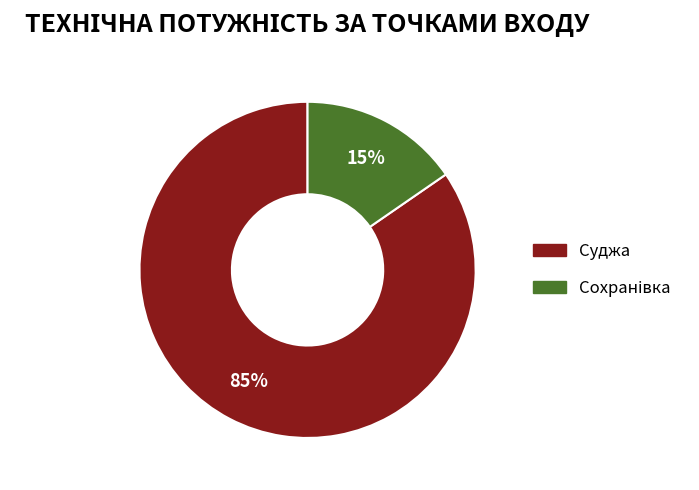

Is there any slice that represents more than half of the pie?

Yes